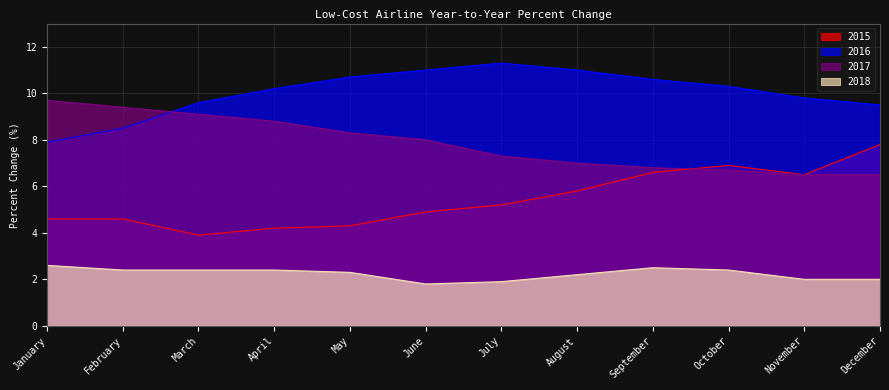

The value of 2018 at March is 2.4. True or false?

True